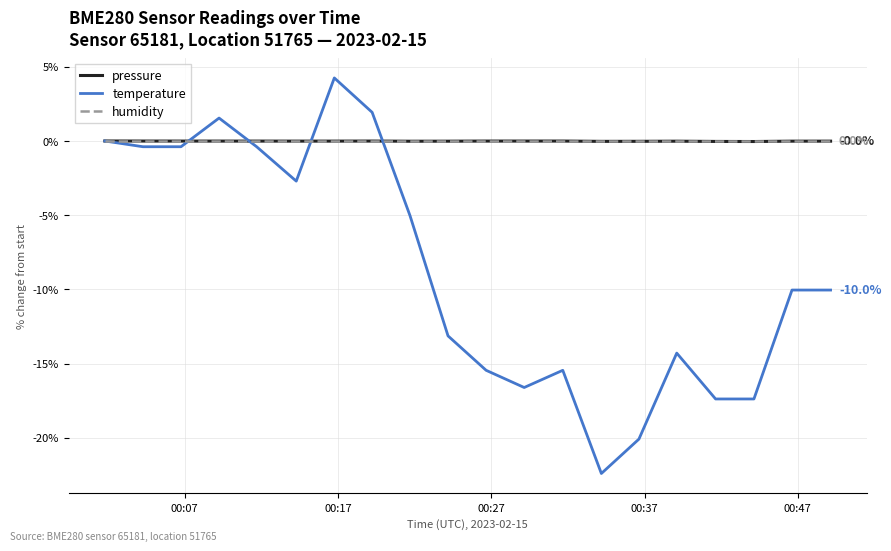

What is the minimum value shown in the chart?

-22.4